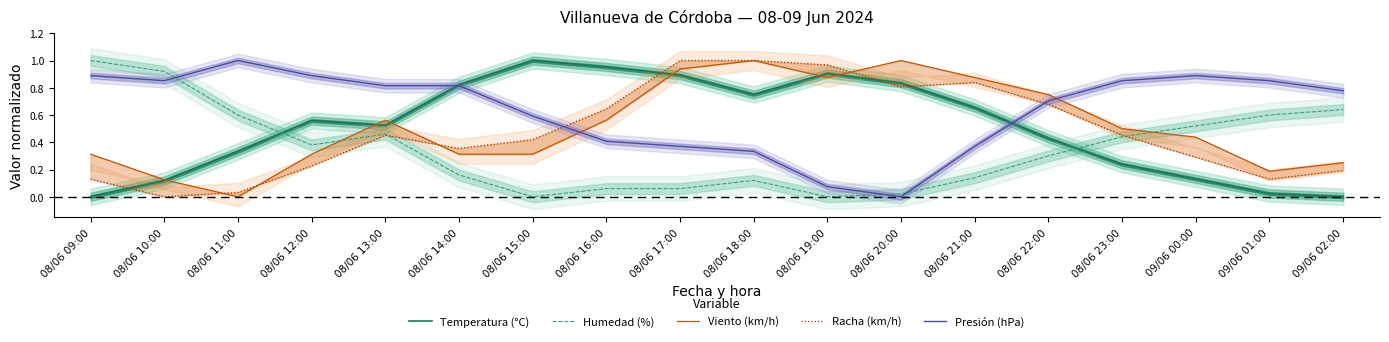

What position from the left is 09/06 00:00?

16